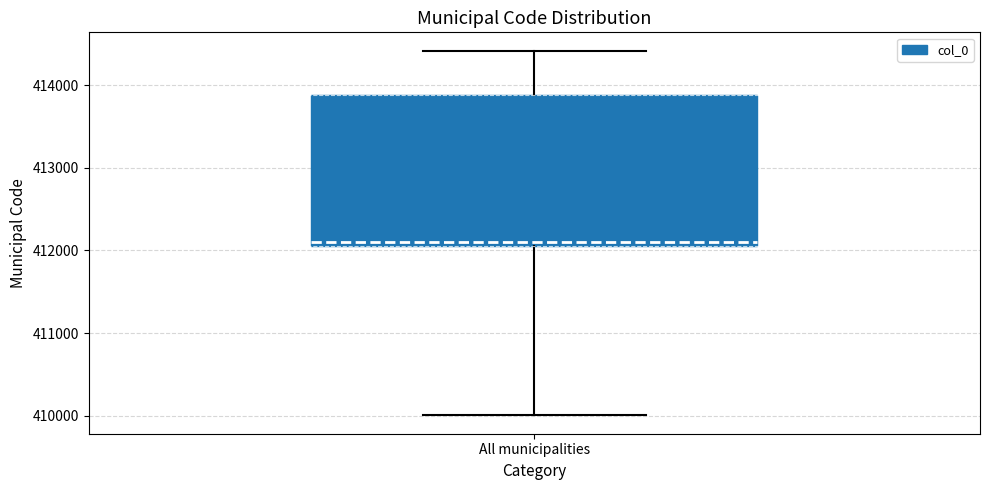

Where does the lower whisker of the box for All municipalities end on the y-axis? The values are not printed on the chart, so give them approximately, as read against the axis.

410000